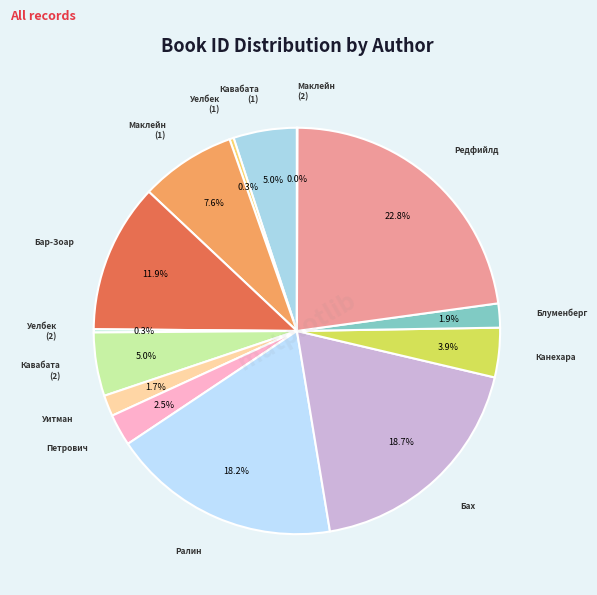

Which slice is the smallest?

Шърли Маклейн (2)